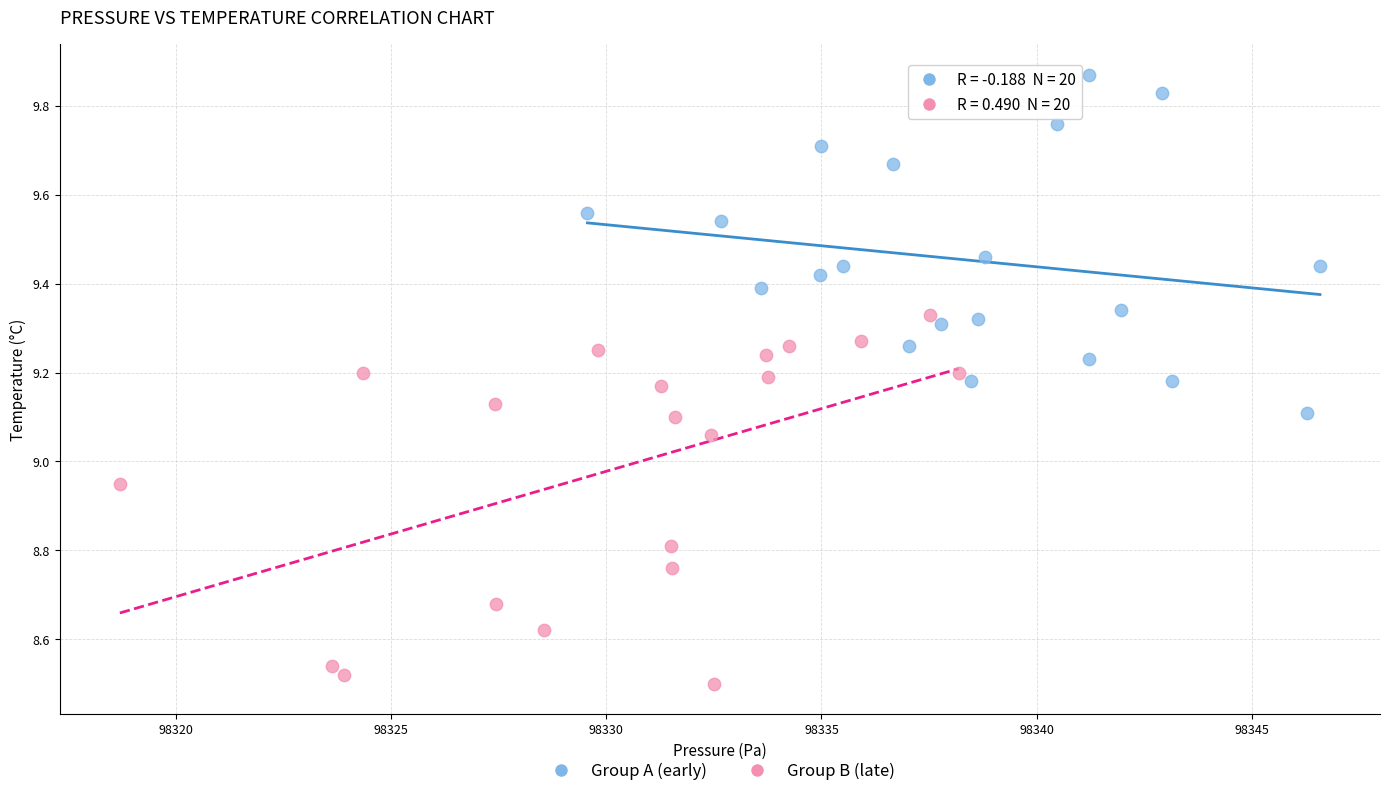

Which series has the widest spread of Y values?

Group B (late)